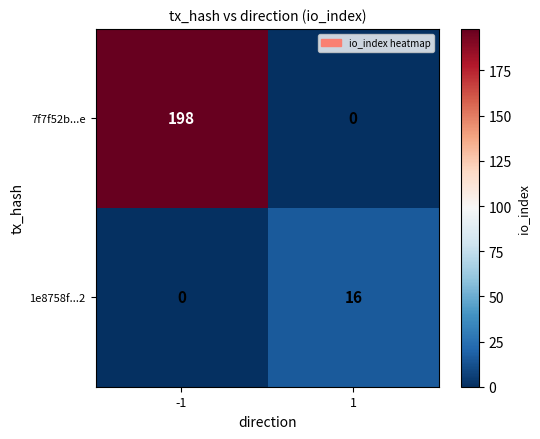

The 7f7f52b...e series shows 74 at 1. True or false?

False